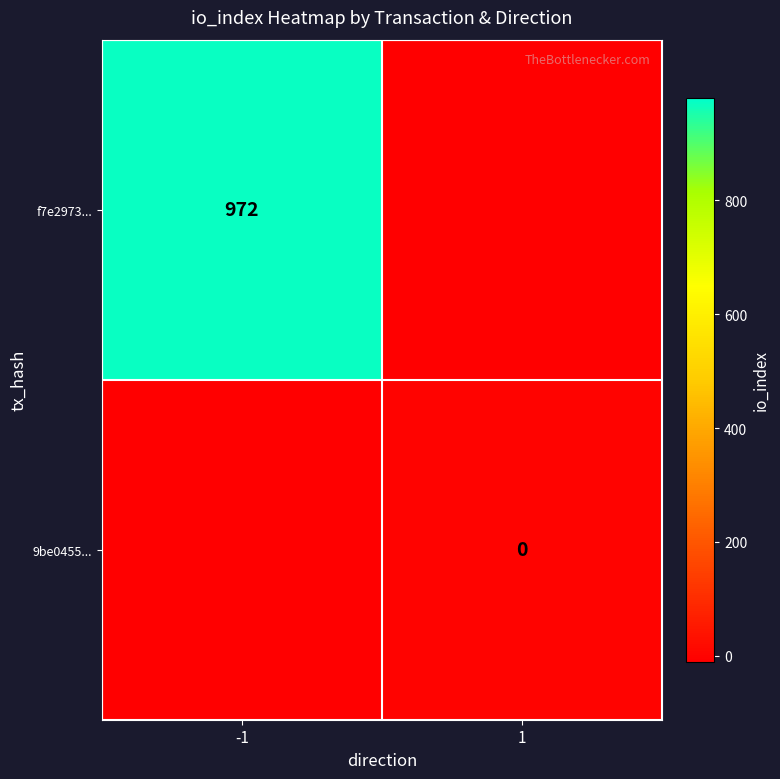

True or false: f7e2973... has a value of 972 at -1.

True